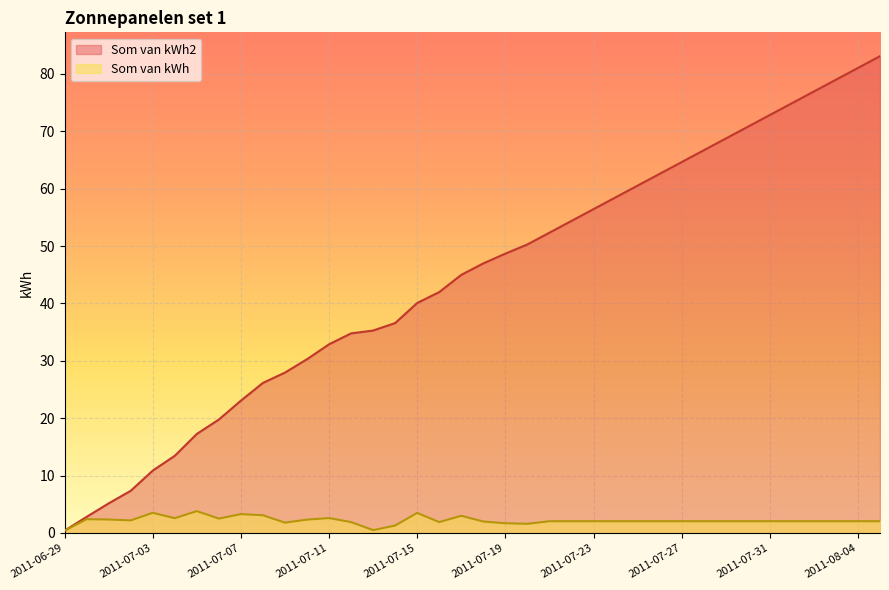

Rank the categories by Som van kWh2 value from highest to lowest.

2011-08-05, 2011-08-04, 2011-08-03, 2011-08-02, 2011-08-01, 2011-07-31, 2011-07-30, 2011-07-29, 2011-07-28, 2011-07-27, 2011-07-26, 2011-07-25, 2011-07-24, 2011-07-23, 2011-07-22, 2011-07-21, 2011-07-20, 2011-07-19, 2011-07-18, 2011-07-17, 2011-07-16, 2011-07-15, 2011-07-14, 2011-07-13, 2011-07-12, 2011-07-11, 2011-07-10, 2011-07-09, 2011-07-08, 2011-07-07, 2011-07-06, 2011-07-05, 2011-07-04, 2011-07-03, 2011-07-02, 2011-07-01, 2011-06-30, 2011-06-29